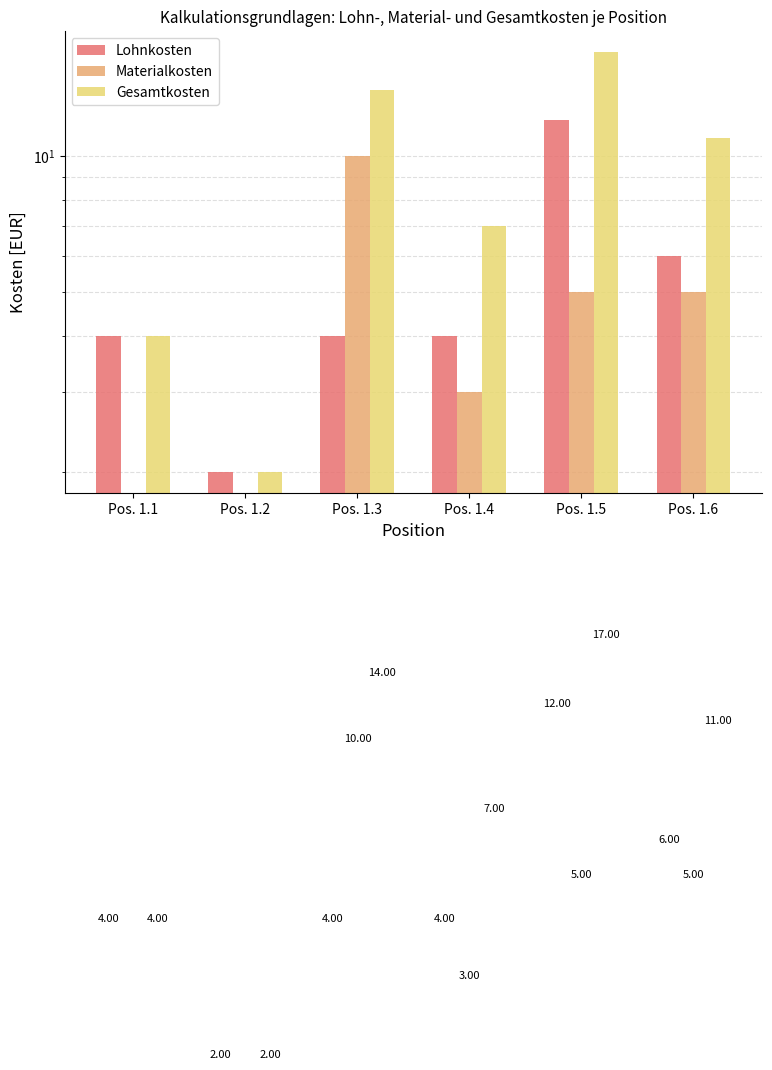

Are the bars grouped side by side (vs. stacked)?

Yes